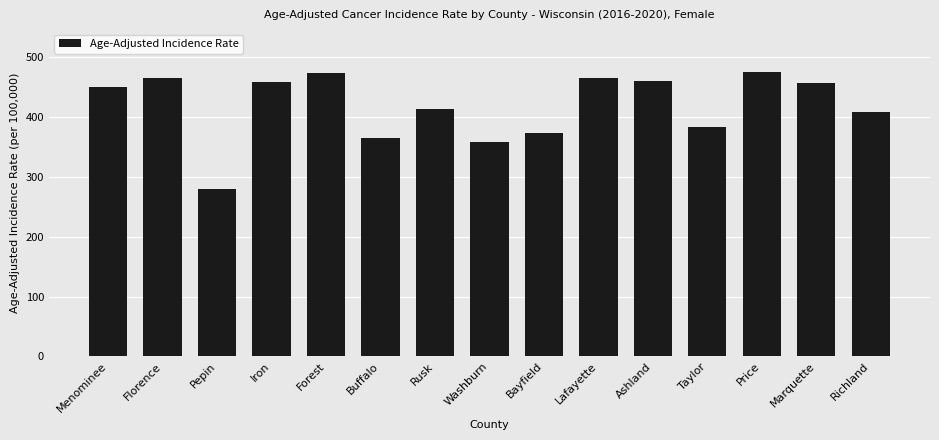

The value at Washburn is 357.9. True or false?

True